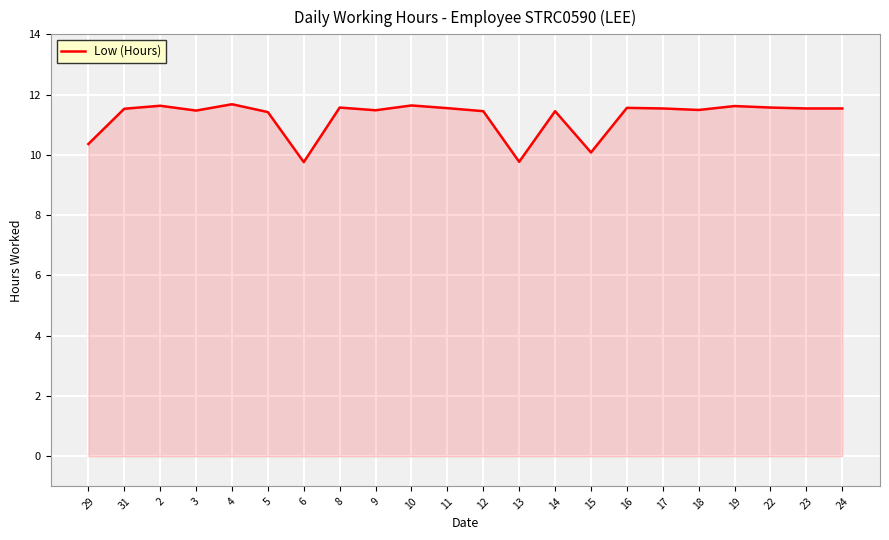

Approximately how many times larger is the value at 11 compared to 22?

1.0